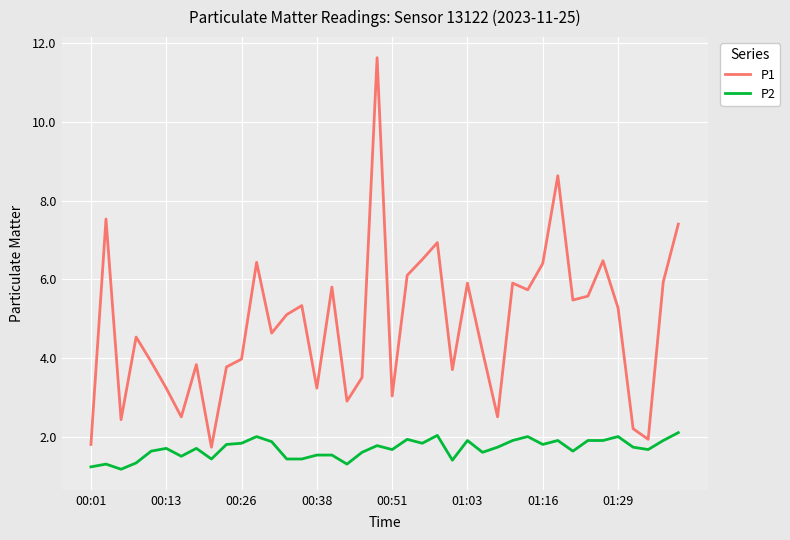

True or false: P2 and P1 intersect in this chart.

False